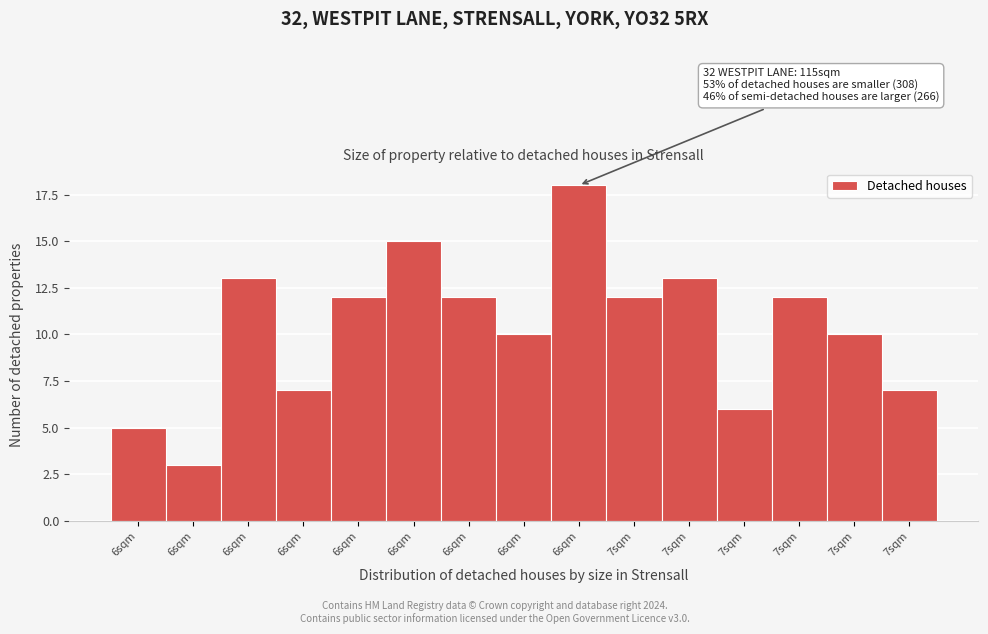

How many bars are there in total?

15